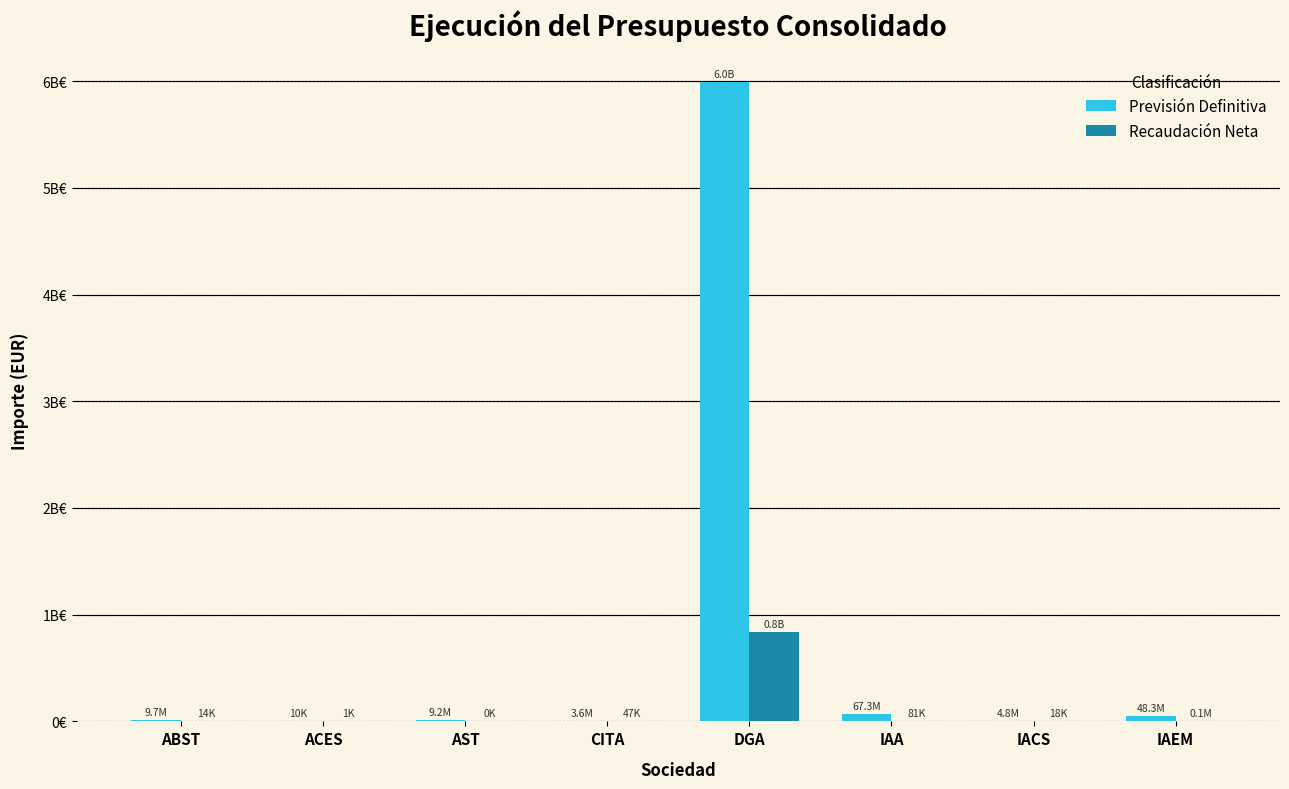

What position from the left is AST?

3